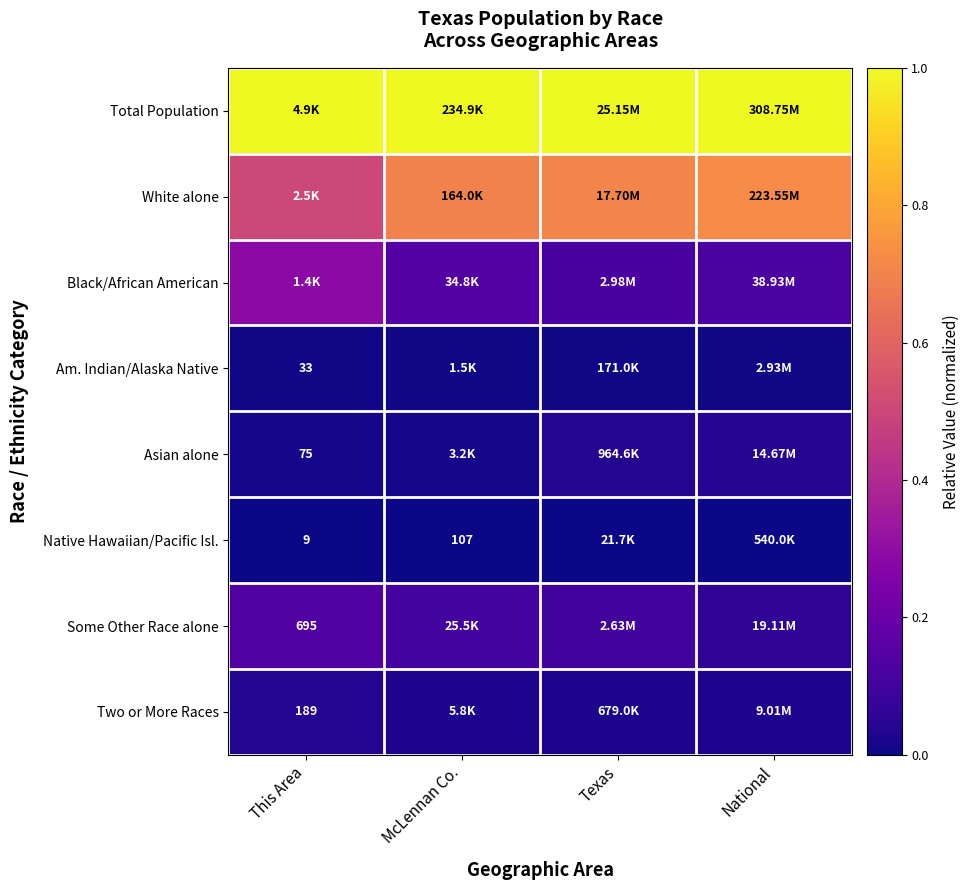

Count the Some Other Race alone values in the range 0 to 1.

4